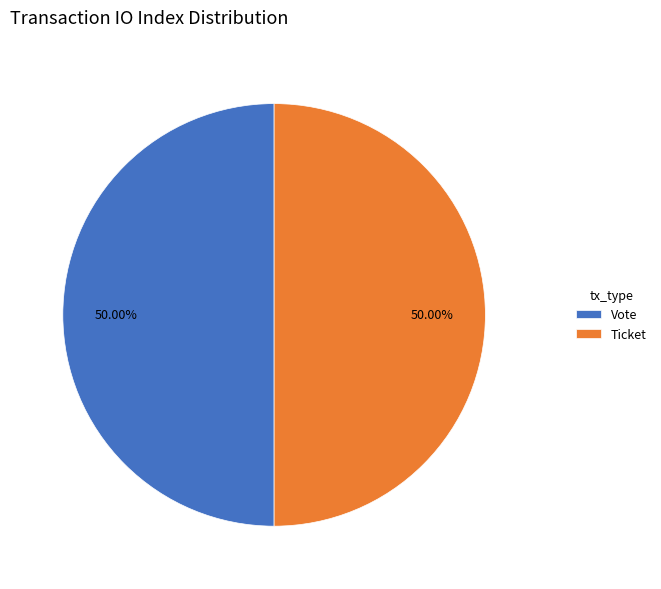

Do Vote and Ticket together represent more than half of the pie?

Yes